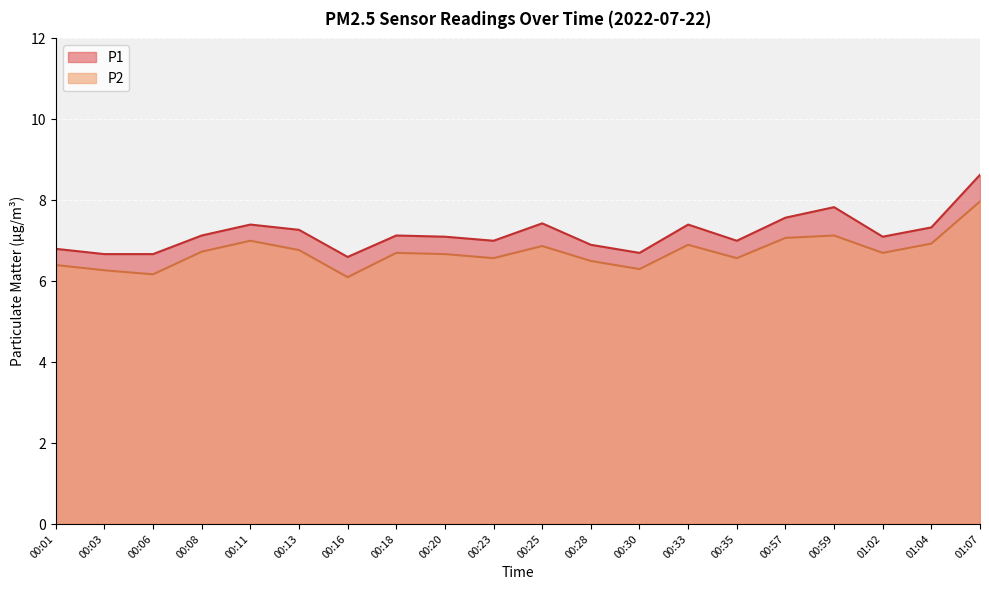

Which series has the largest total across all categories?

P1